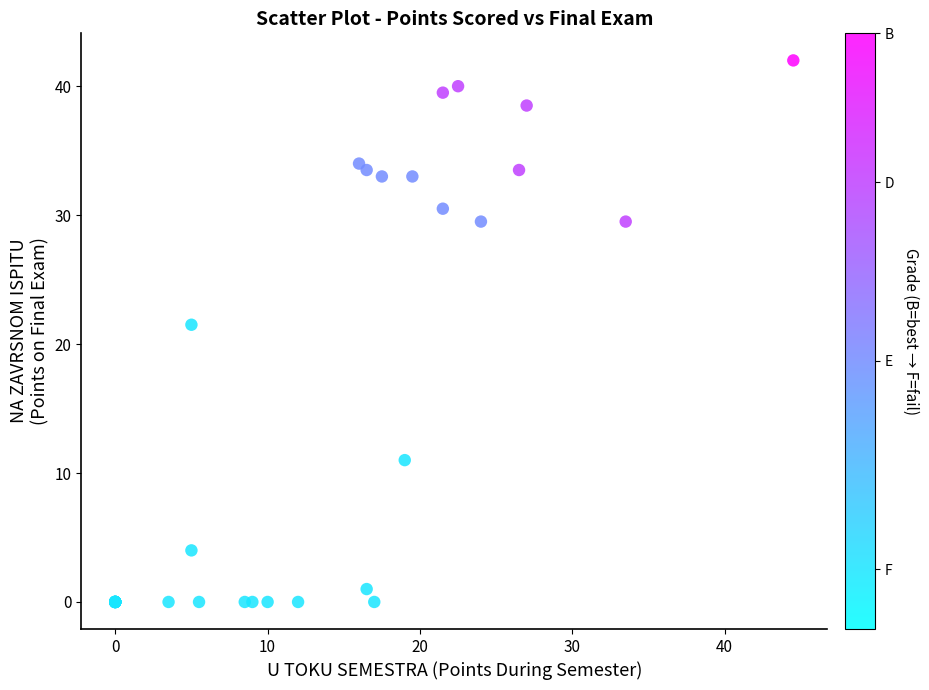

What Y value in the scatter plot is closest to 21?

21.5